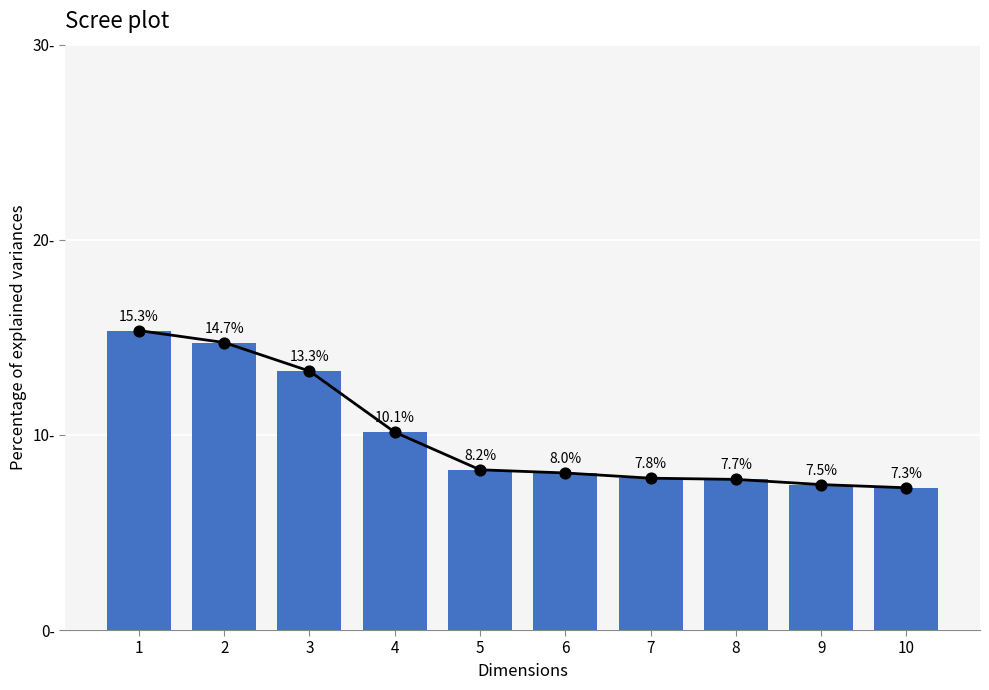

What is the change in value from 9 to 10?

-0.2